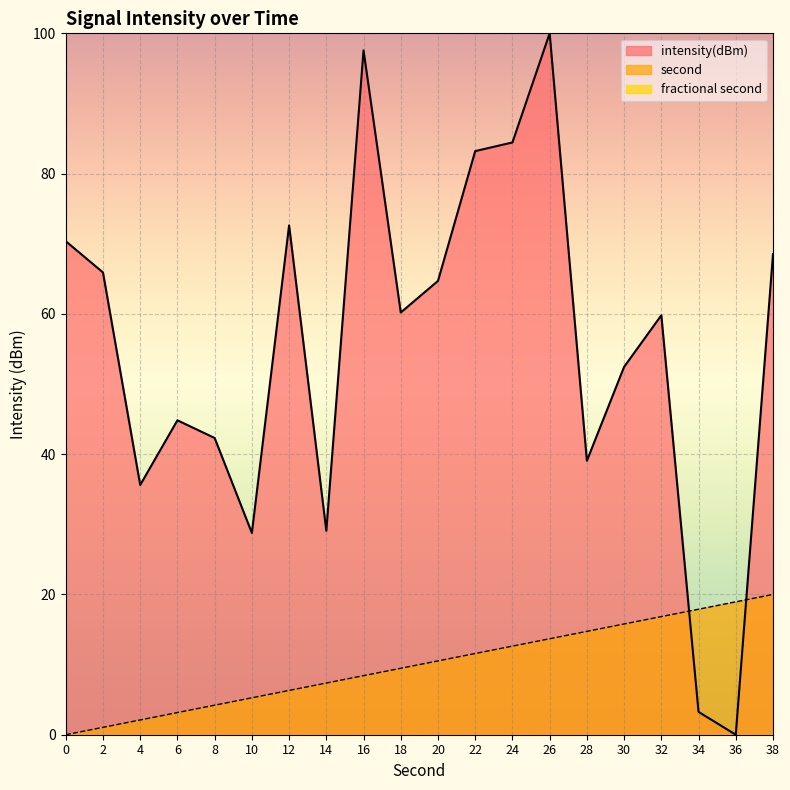

List the series in order of their overall mean, highest first.

intensity(dBm), second